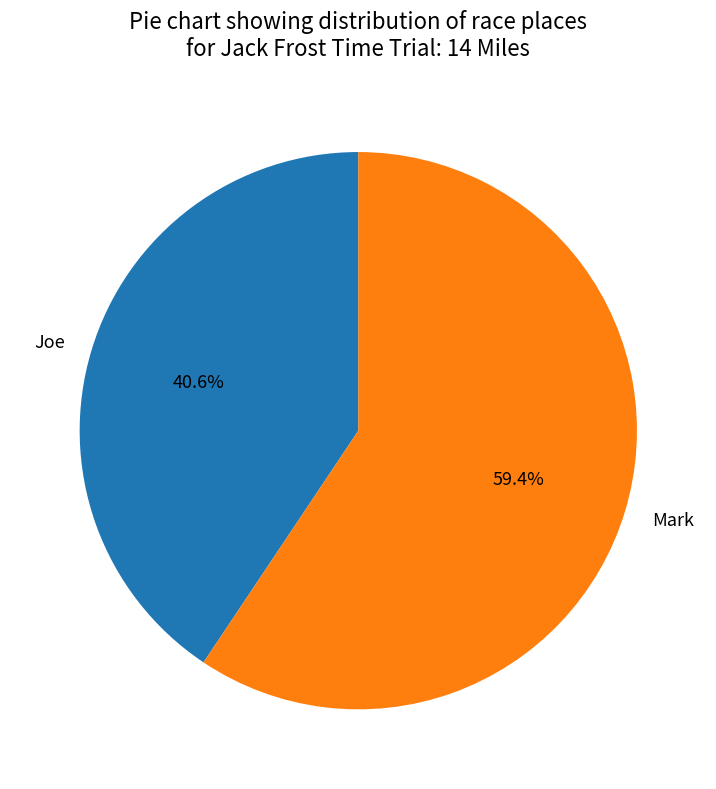

What is the smallest slice in the pie chart?

Joe